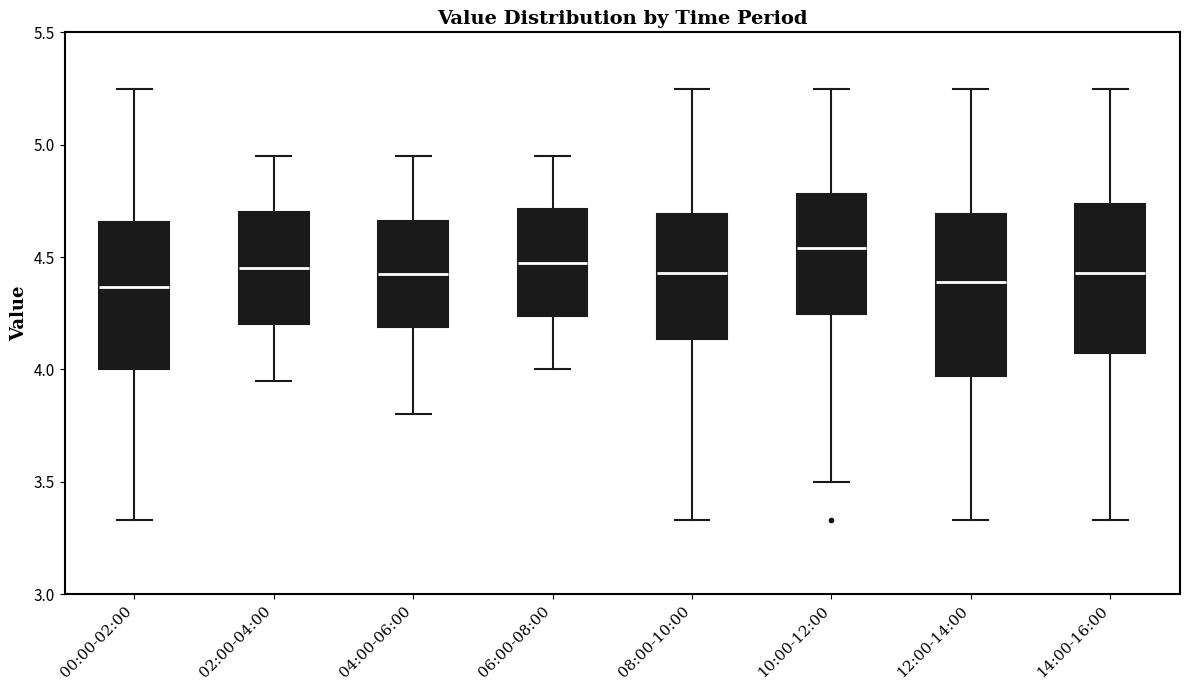

Reading left to right, read every box against the y-axis: the position of its median line, the range the box covers, and the ends of its whiskers. The values are not printed on the chart, so give them approximately, as read against the axis.

00:00-02:00: median 4.35, box 4.00 to 4.65, whiskers 3.35 to 5.25
02:00-04:00: median 4.45, box 4.20 to 4.70, whiskers 3.95 to 4.95
04:00-06:00: median 4.45, box 4.20 to 4.65, whiskers 3.80 to 4.95
06:00-08:00: median 4.50, box 4.25 to 4.70, whiskers 4.00 to 4.95
08:00-10:00: median 4.45, box 4.15 to 4.70, whiskers 3.35 to 5.25
10:00-12:00: median 4.55, box 4.25 to 4.80, whiskers 3.50 to 5.25
12:00-14:00: median 4.40, box 3.95 to 4.70, whiskers 3.35 to 5.25
14:00-16:00: median 4.45, box 4.10 to 4.75, whiskers 3.35 to 5.25